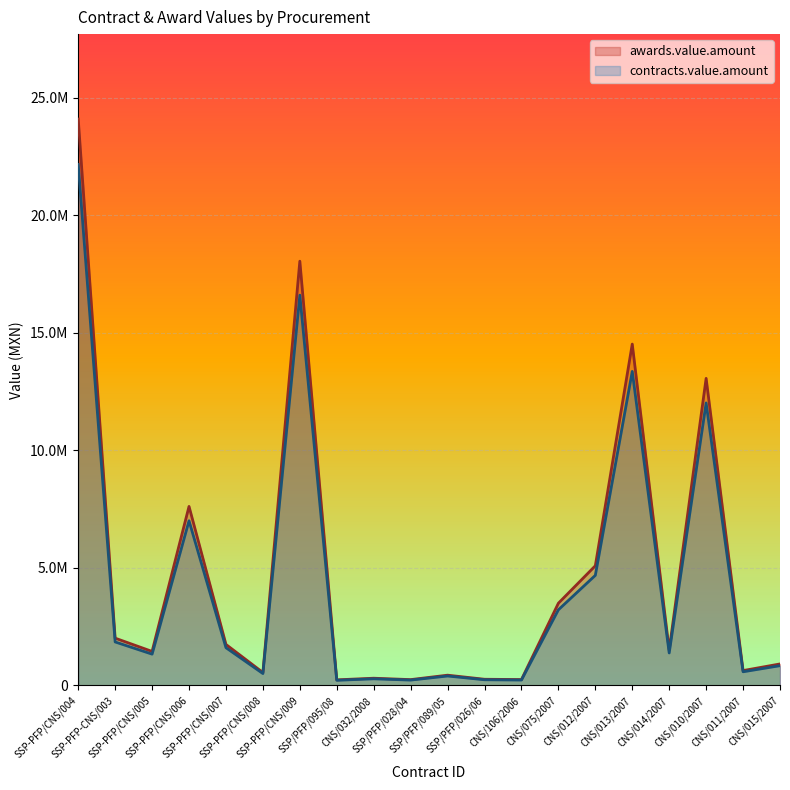

Does the chart display data point markers on the line(s)?

No